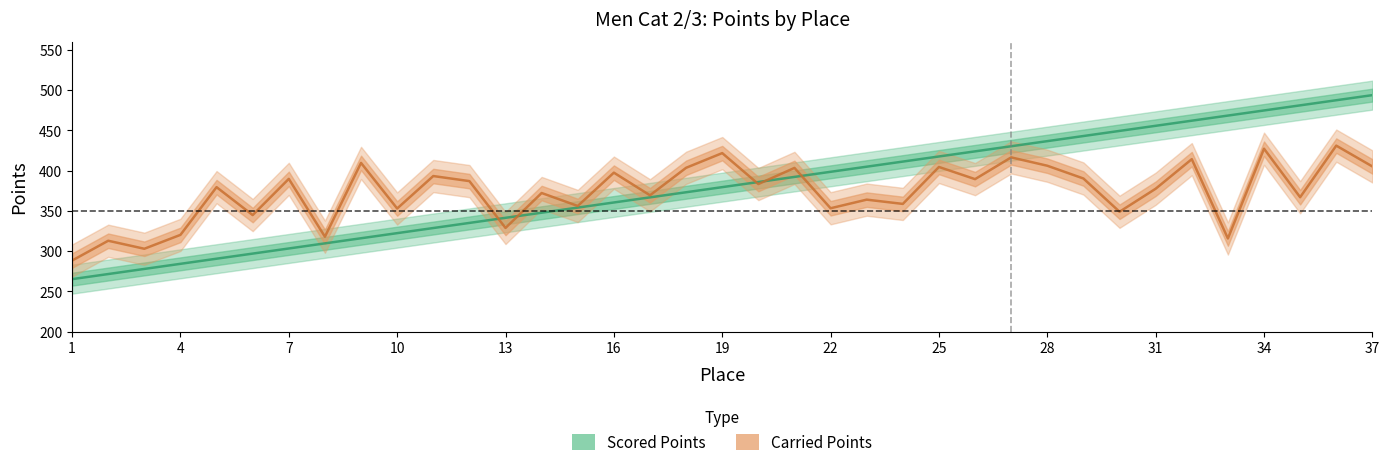

What is the difference between the maximum and minimum values in the Scored Points series?

228.6